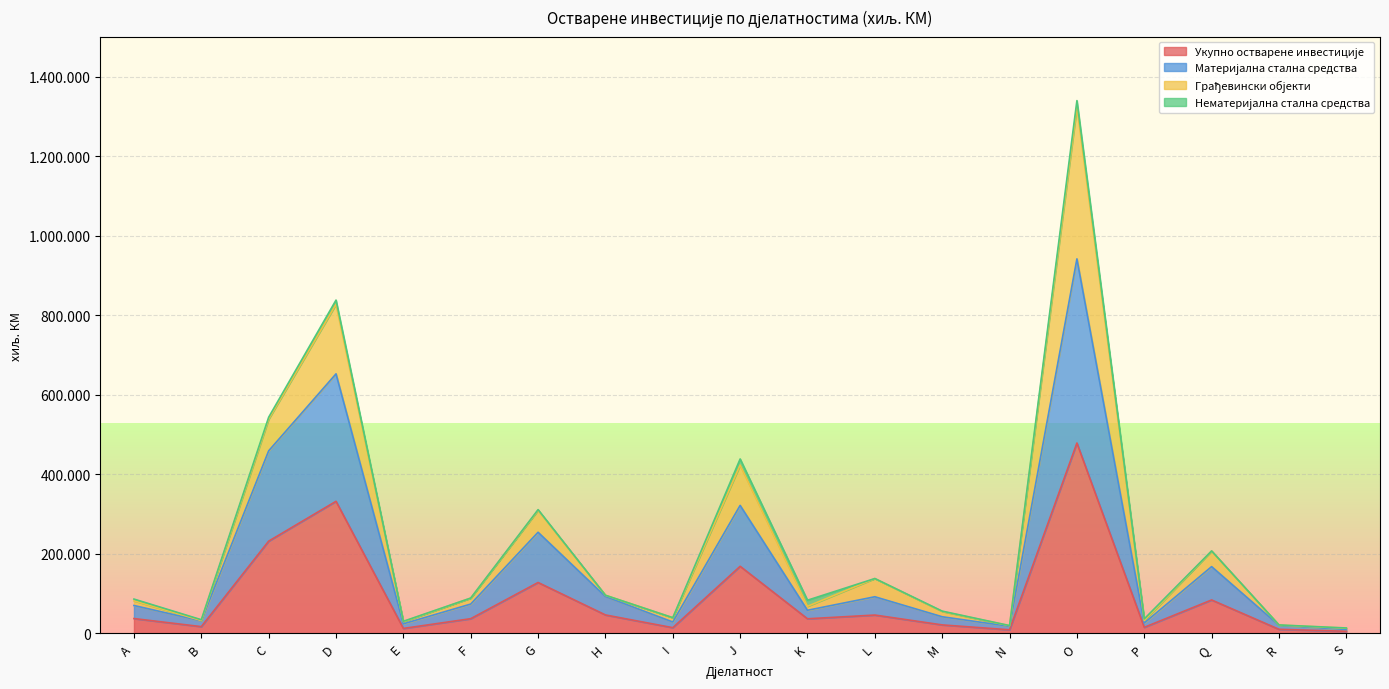

Does the chart display data point markers on the line(s)?

No